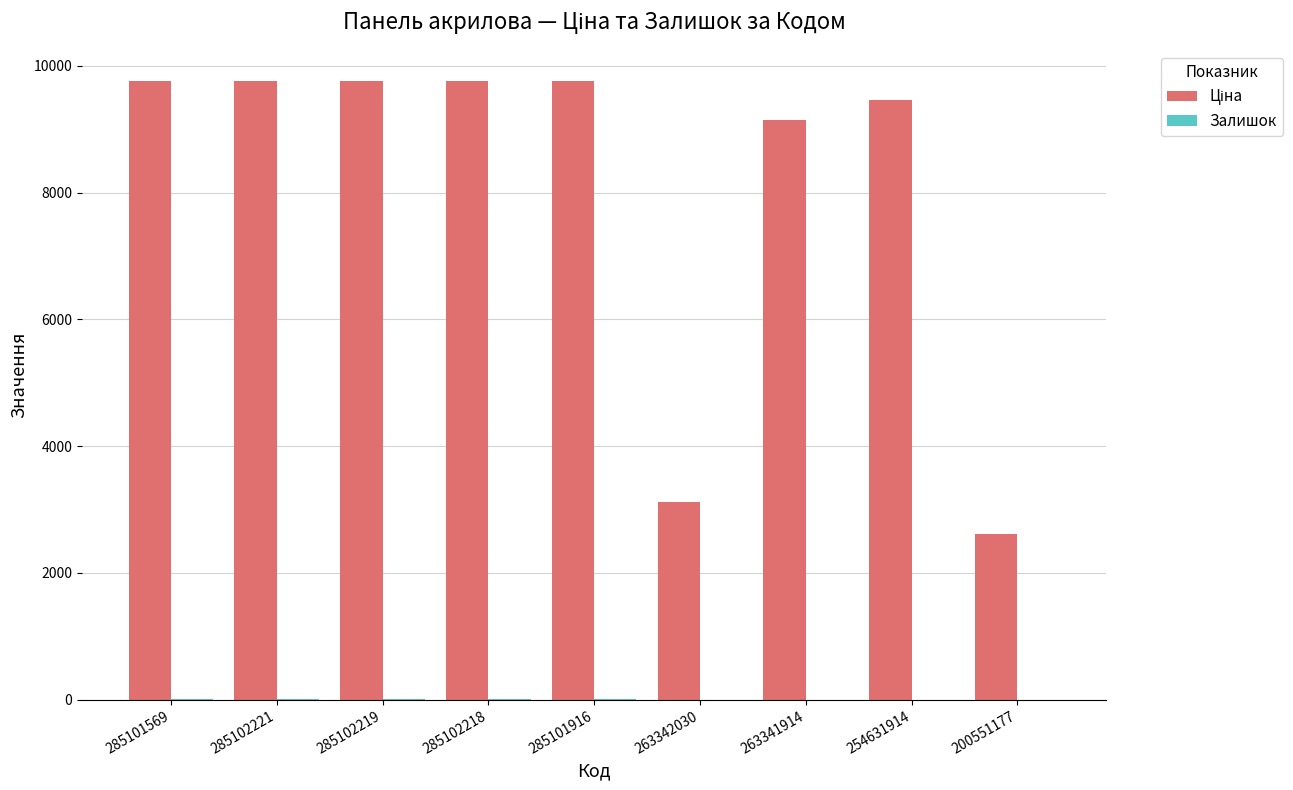

What is the spread (max minus min) of values at 285102218?

9756.4